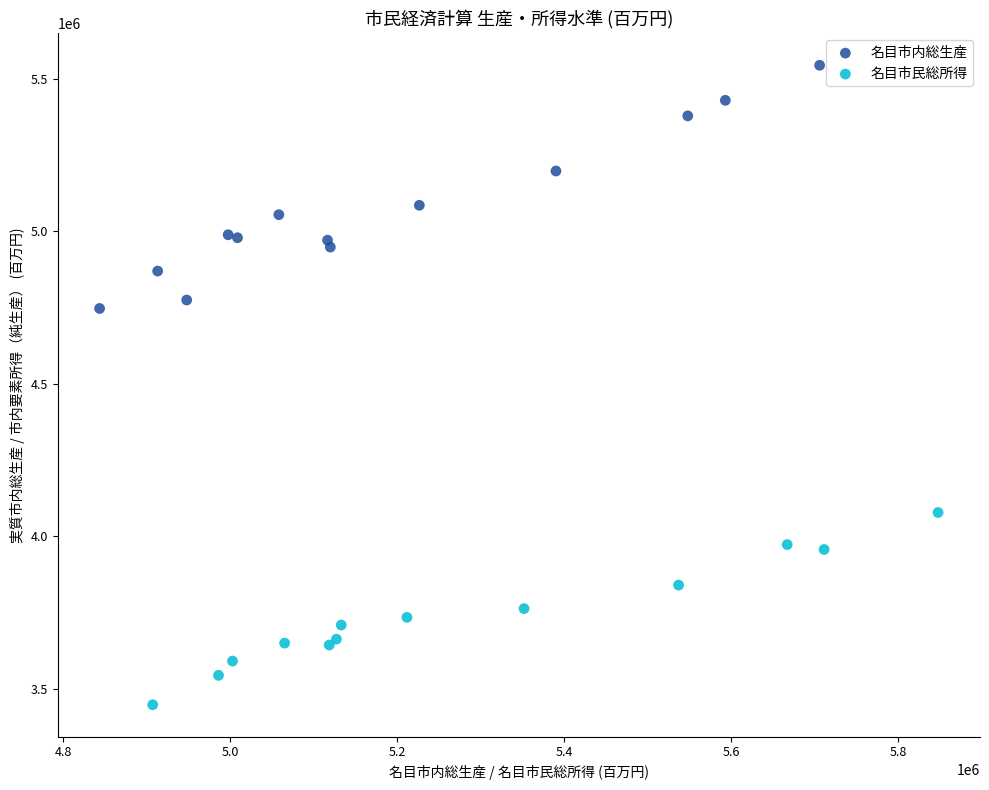

What are all the series names shown in the legend?

名目市内総生産, 名目市民総所得